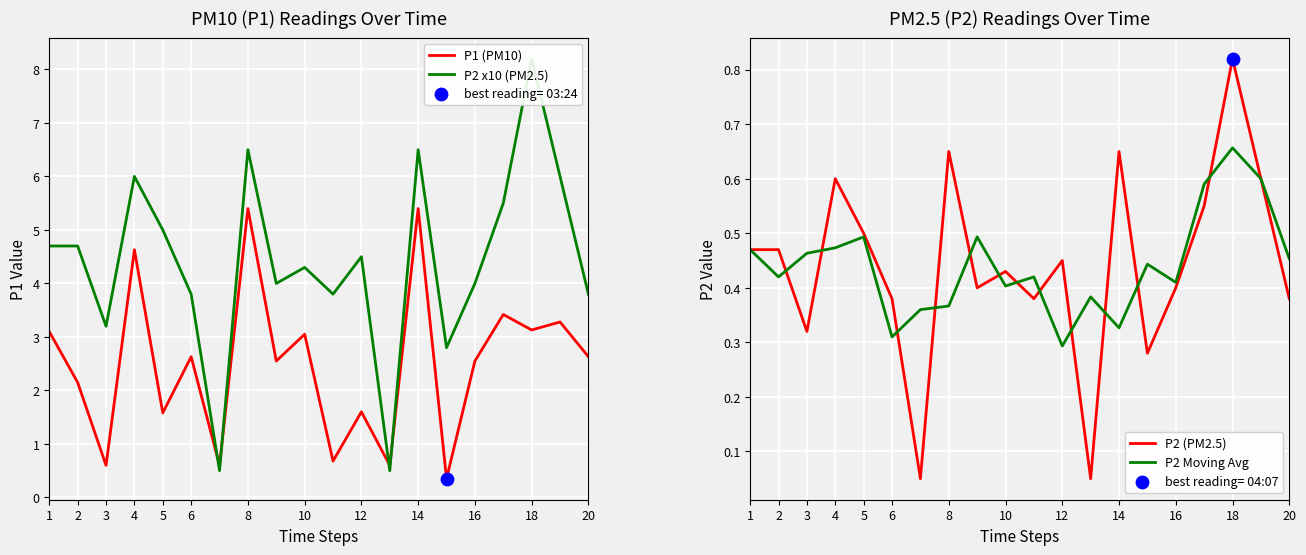

True or false: P2 Moving Avg has a value of 0.2 at 10.

False